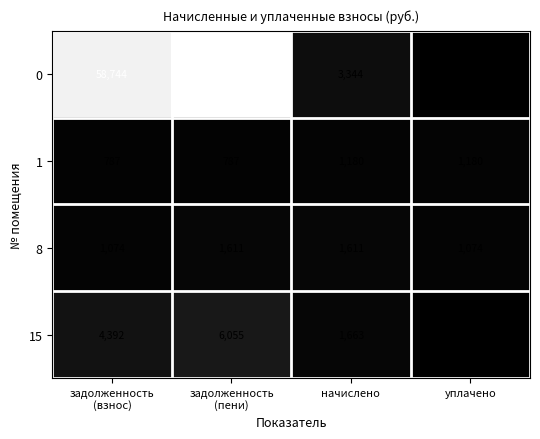

Where is 15 nearest to the value 3027?

начислено